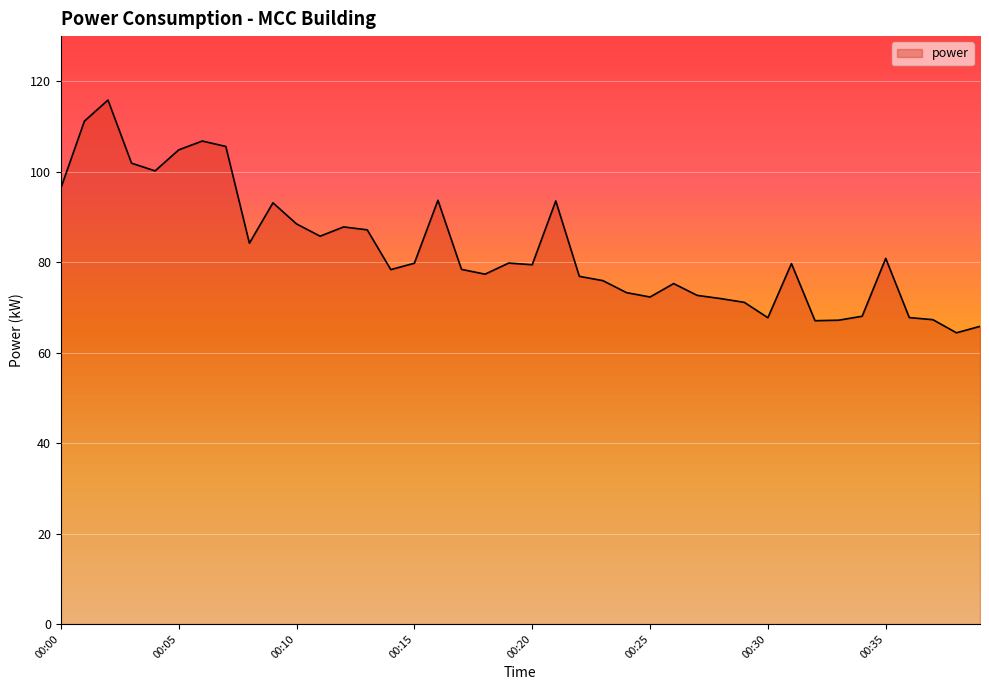

At which category does the chart reach its peak across all series?

00:02